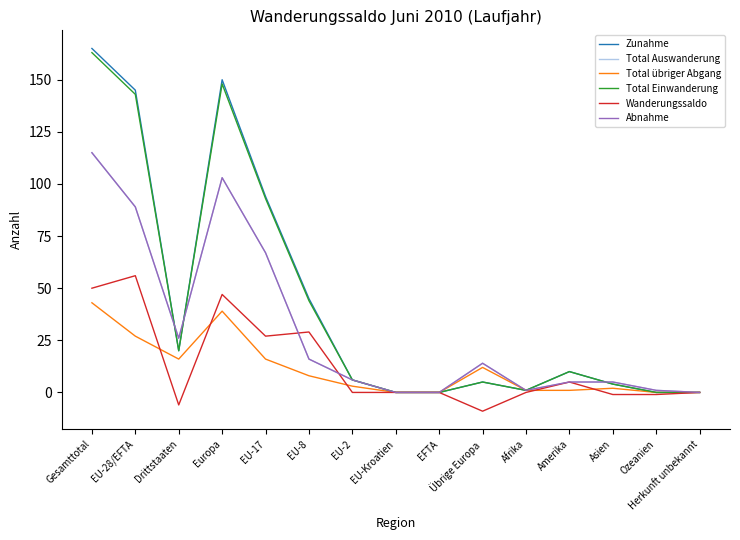

Which series has the widest spread of values?

Zunahme